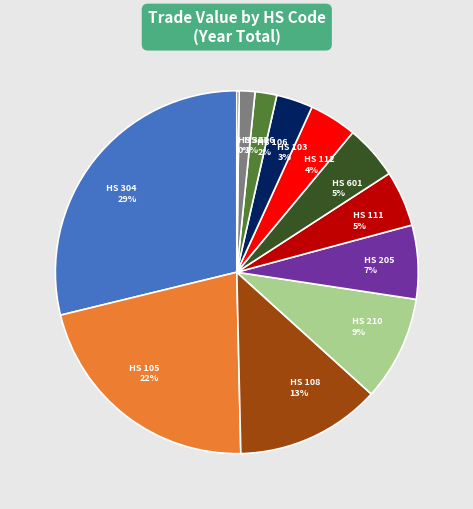

Combined, do HS 210 9% and HS 601 5% account for over 50%?

No